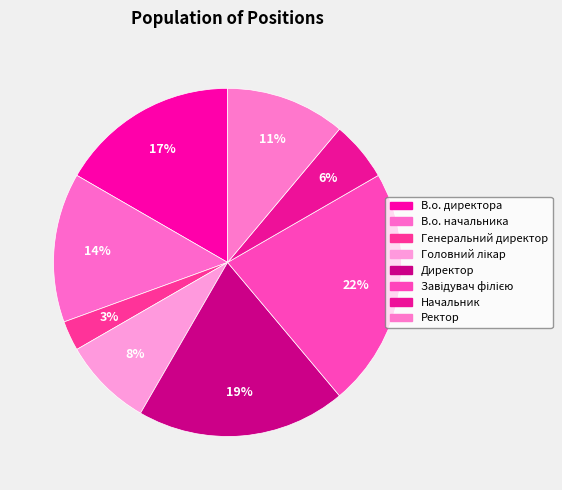

To the nearest percent, what is the difference between the largest and smallest slice percentages?

19%